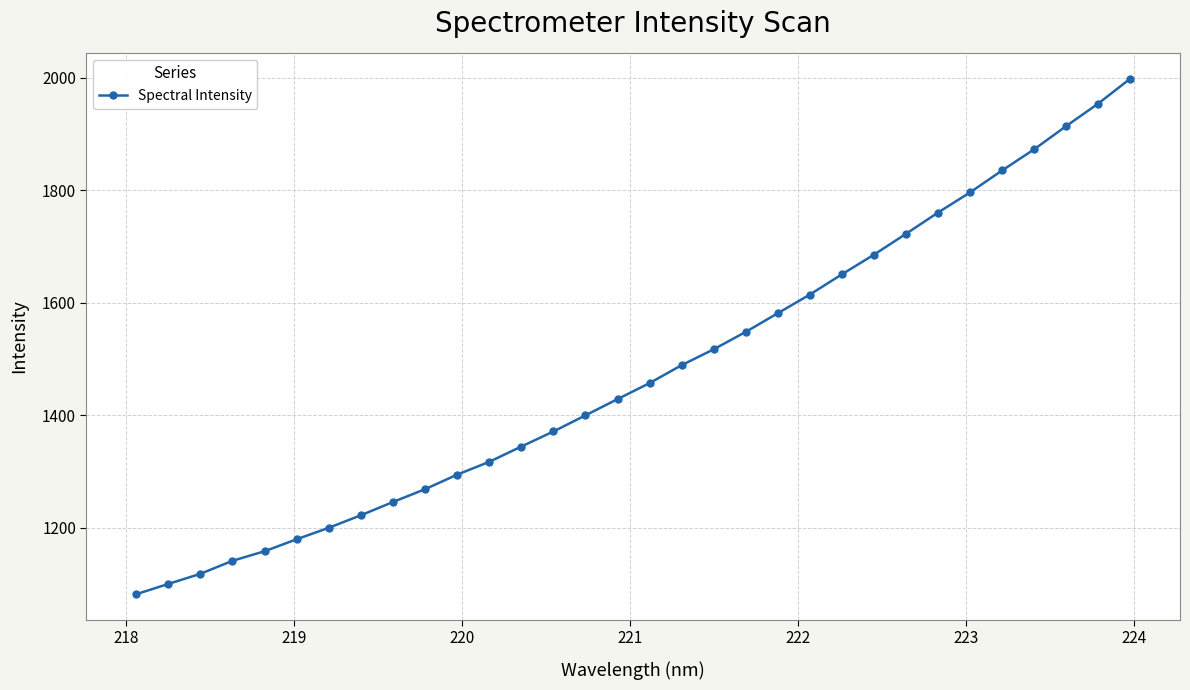

What is the minimum value shown in the chart?

1081.8